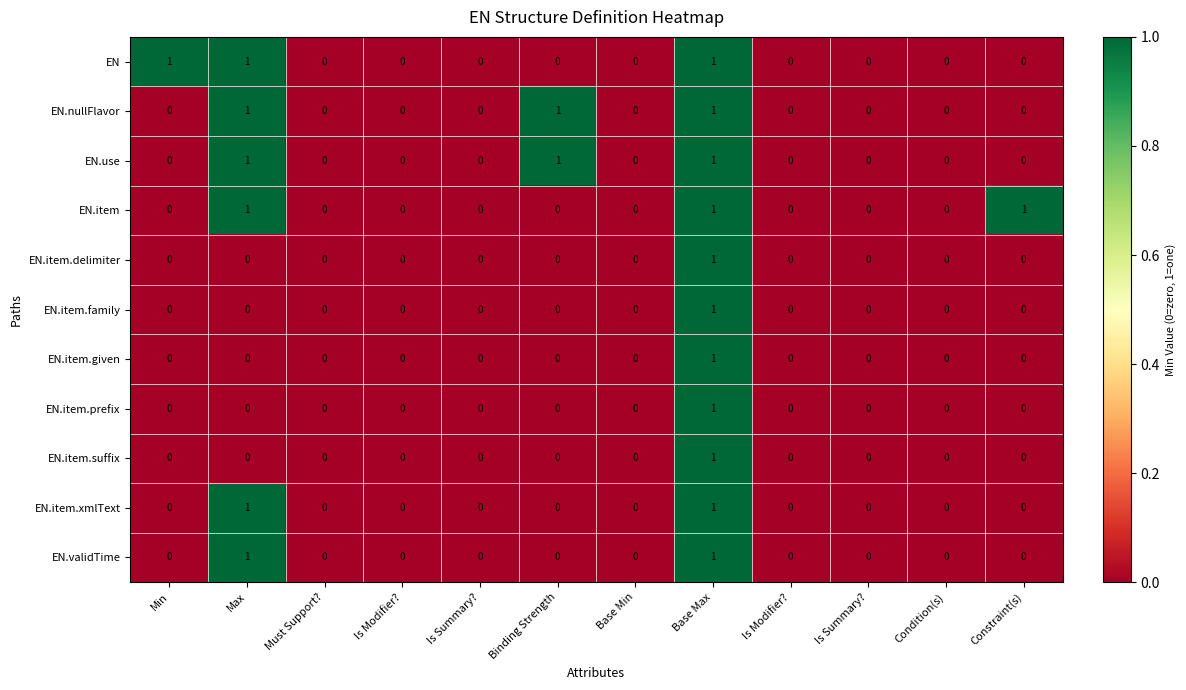

How many data points in EN.item.suffix are above 0?

1